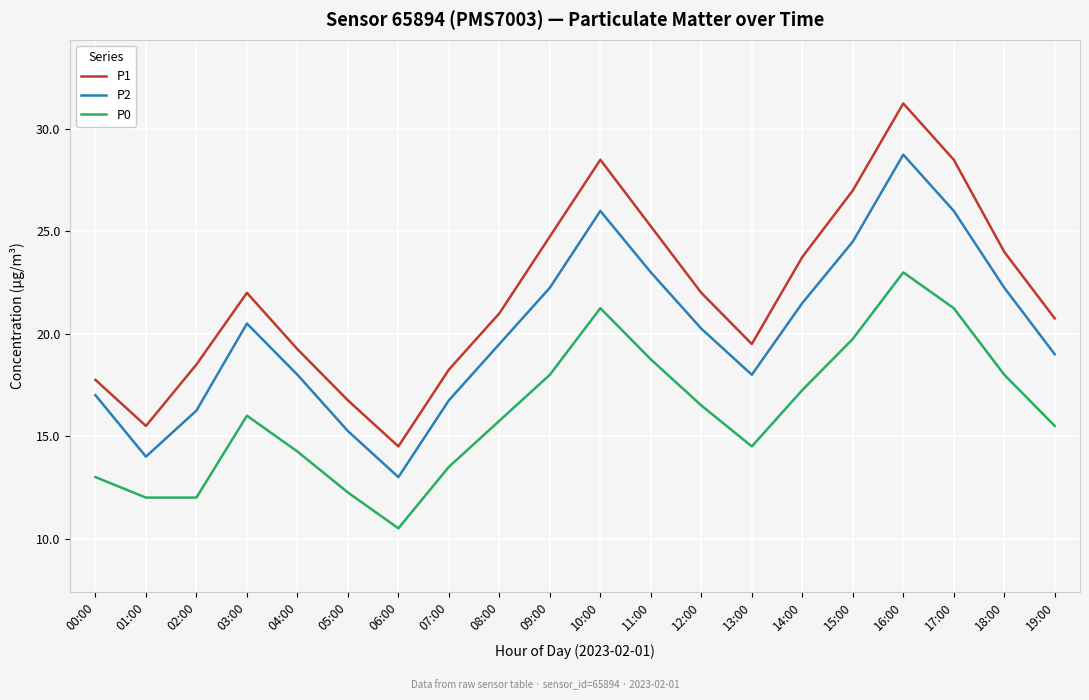

What is the sum of the P0 values at 00:00 and 15:00?

32.8